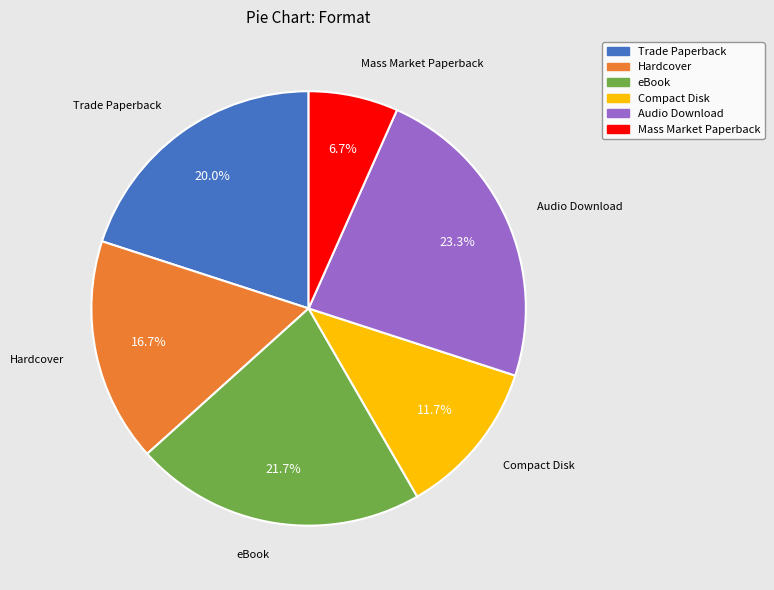

How many segments does this pie chart have?

6